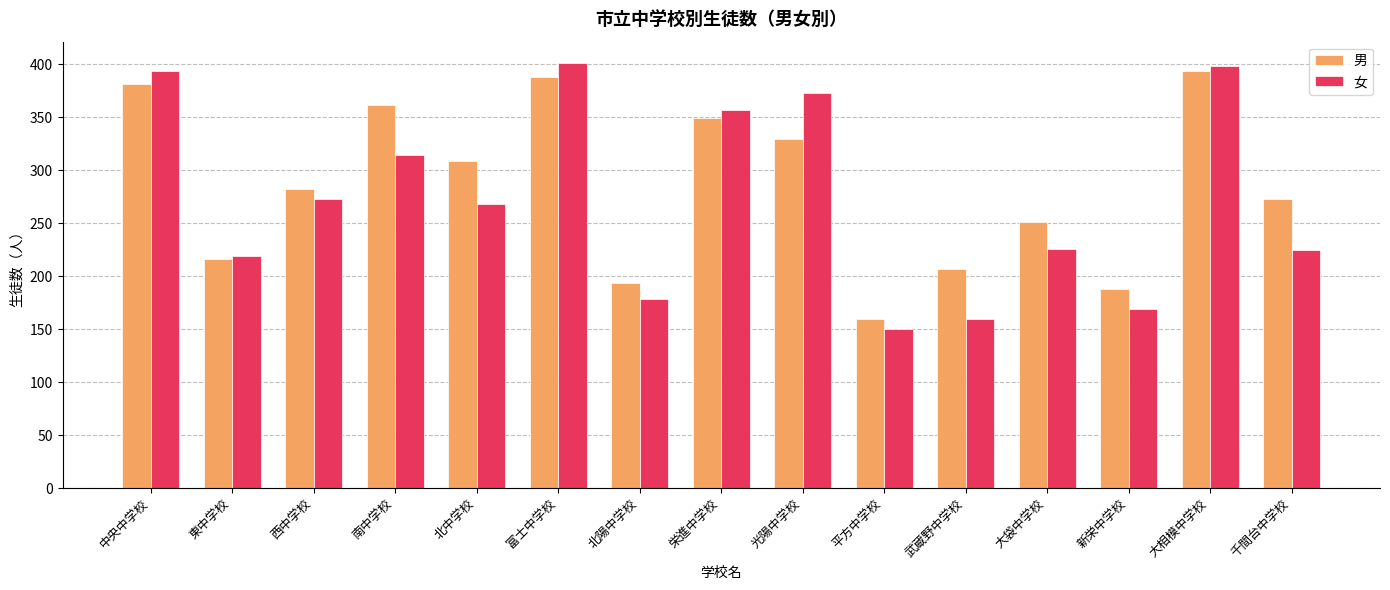

How many bars are there in each group?

2